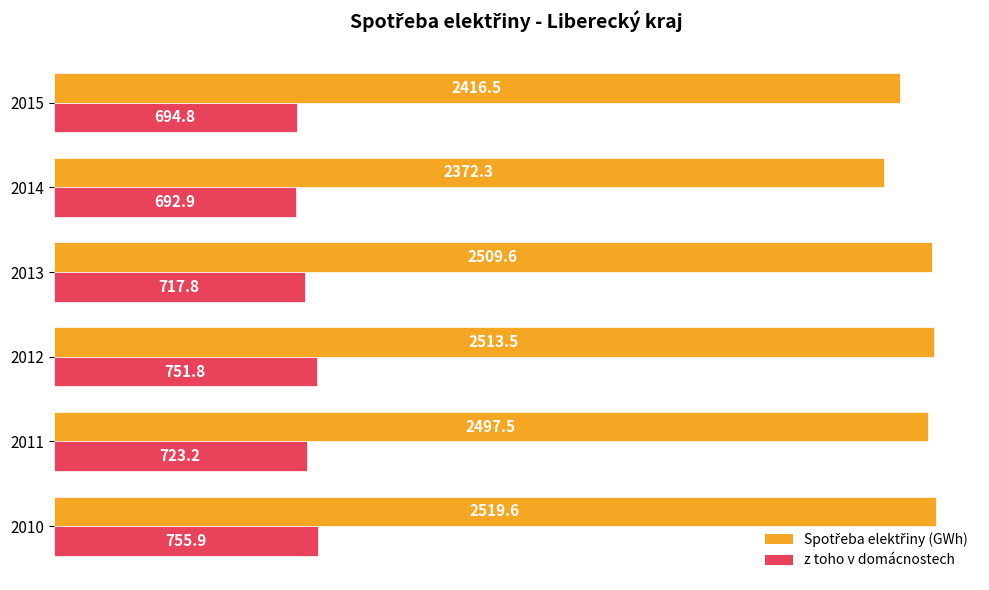

The z toho v domácnostech series shows 416.5 at 2014. True or false?

False